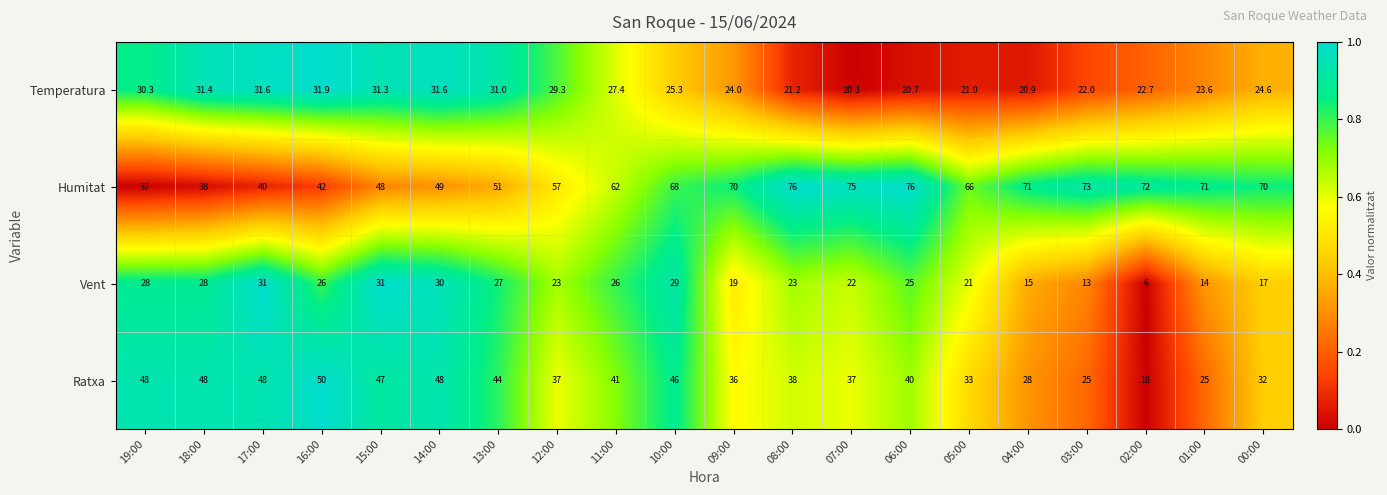

Where does the Temperatura series first go above 25?

19:00